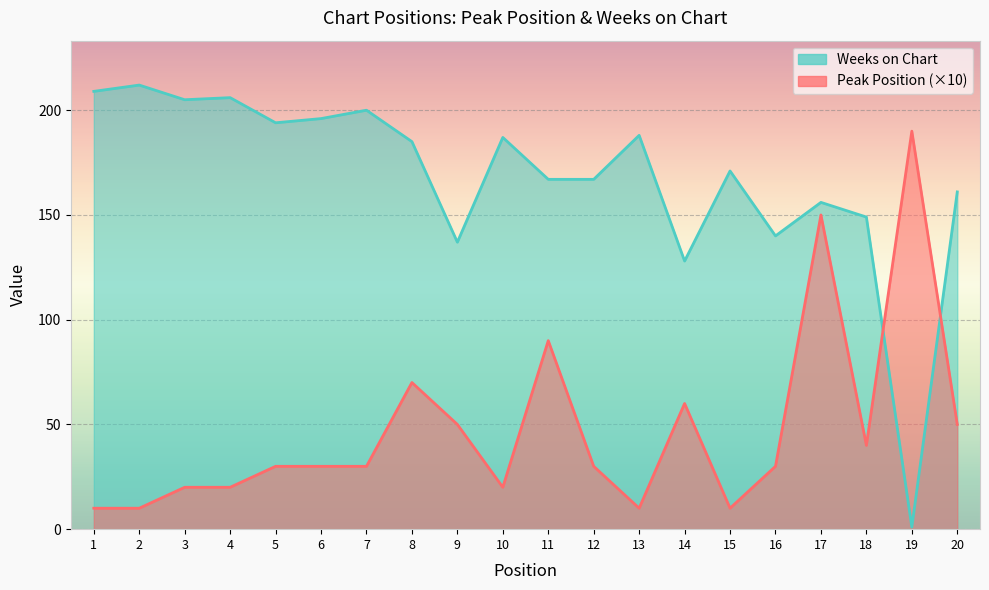

Reading right to left, transcribe all the data shown in this chart.

Peak Position: 50	190	40	150	30	10	60	10	30	90	20	50	70	30	30	30	20	20	10	10
Weeks on Chart: 161	1	149	156	140	171	128	188	167	167	187	137	185	200	196	194	206	205	212	209